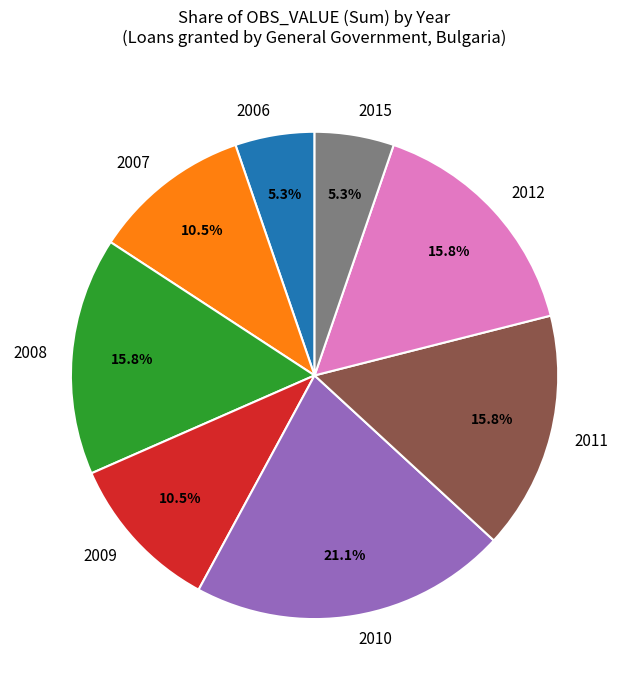

How much of the chart is everything except 2011?

84.2%